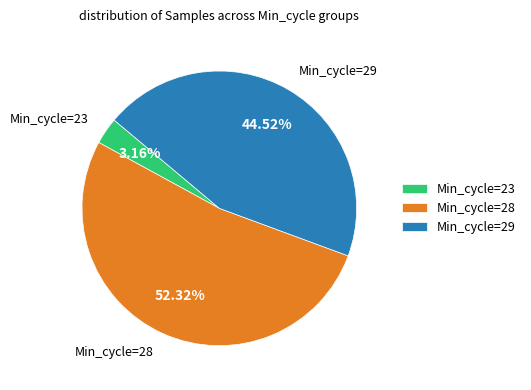

Is the sum of Min_cycle=23 and Min_cycle=28 greater than half?

Yes